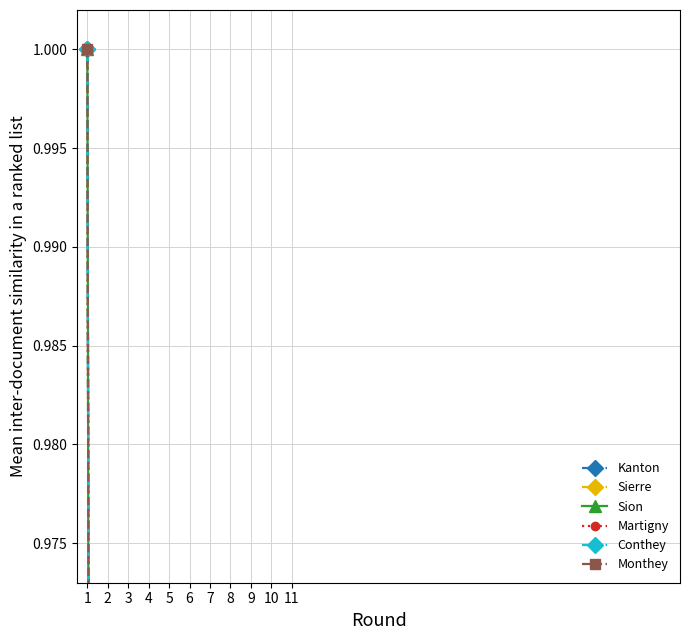

What value does the Sierre series have at 11?

0.6